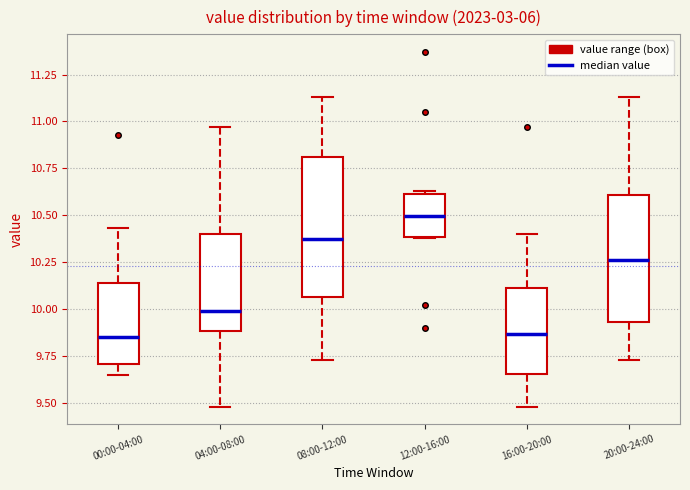

Which box is the tallest, from its lower edge to its upper edge?

08:00-12:00